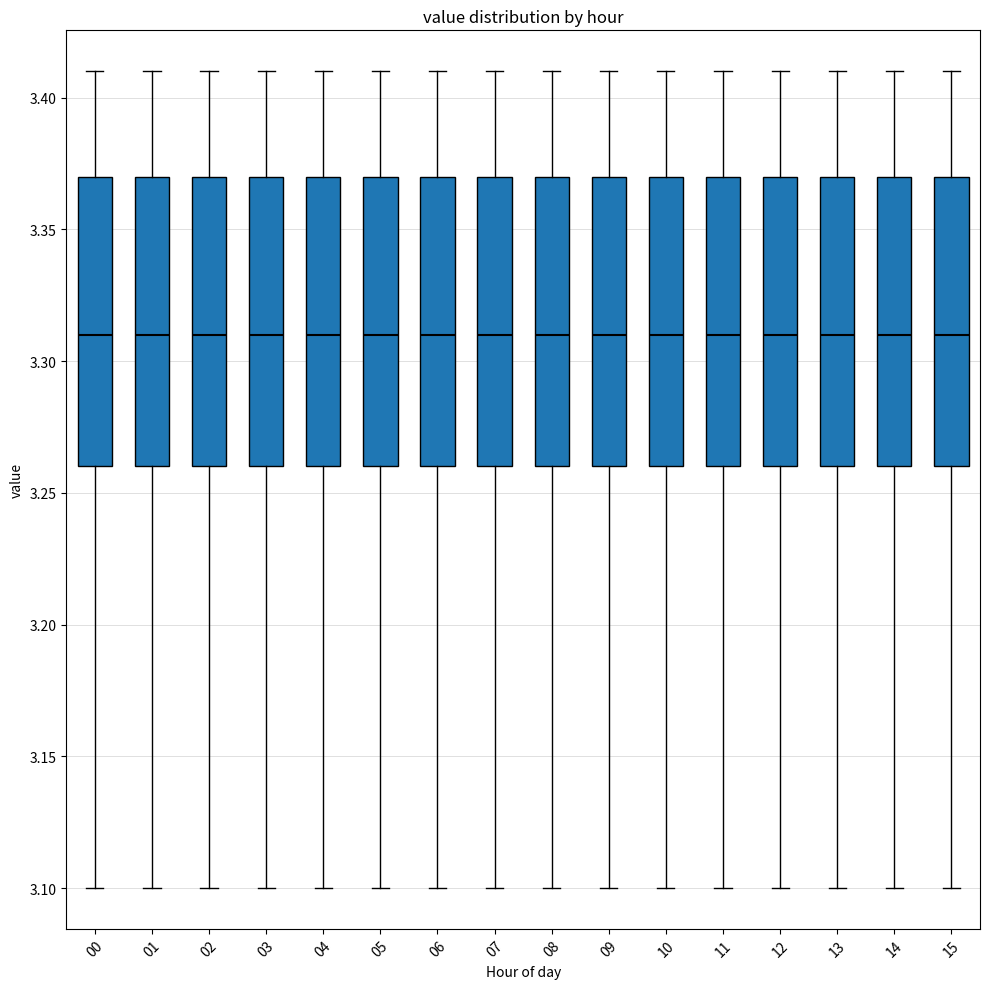

Reading left to right, transcribe this box plot: for each box, give where its median line is, the range the box spans, and where its two whiskers end, as read against the y-axis. The values are not printed on the chart, so give them approximately, as read against the axis.

00: median 3.31, box 3.26 to 3.37, whiskers 3.10 to 3.41
01: median 3.31, box 3.26 to 3.37, whiskers 3.10 to 3.41
02: median 3.31, box 3.26 to 3.37, whiskers 3.10 to 3.41
03: median 3.31, box 3.26 to 3.37, whiskers 3.10 to 3.41
04: median 3.31, box 3.26 to 3.37, whiskers 3.10 to 3.41
05: median 3.31, box 3.26 to 3.37, whiskers 3.10 to 3.41
06: median 3.31, box 3.26 to 3.37, whiskers 3.10 to 3.41
07: median 3.31, box 3.26 to 3.37, whiskers 3.10 to 3.41
08: median 3.31, box 3.26 to 3.37, whiskers 3.10 to 3.41
09: median 3.31, box 3.26 to 3.37, whiskers 3.10 to 3.41
10: median 3.31, box 3.26 to 3.37, whiskers 3.10 to 3.41
11: median 3.31, box 3.26 to 3.37, whiskers 3.10 to 3.41
12: median 3.31, box 3.26 to 3.37, whiskers 3.10 to 3.41
13: median 3.31, box 3.26 to 3.37, whiskers 3.10 to 3.41
14: median 3.31, box 3.26 to 3.37, whiskers 3.10 to 3.41
15: median 3.31, box 3.26 to 3.37, whiskers 3.10 to 3.41